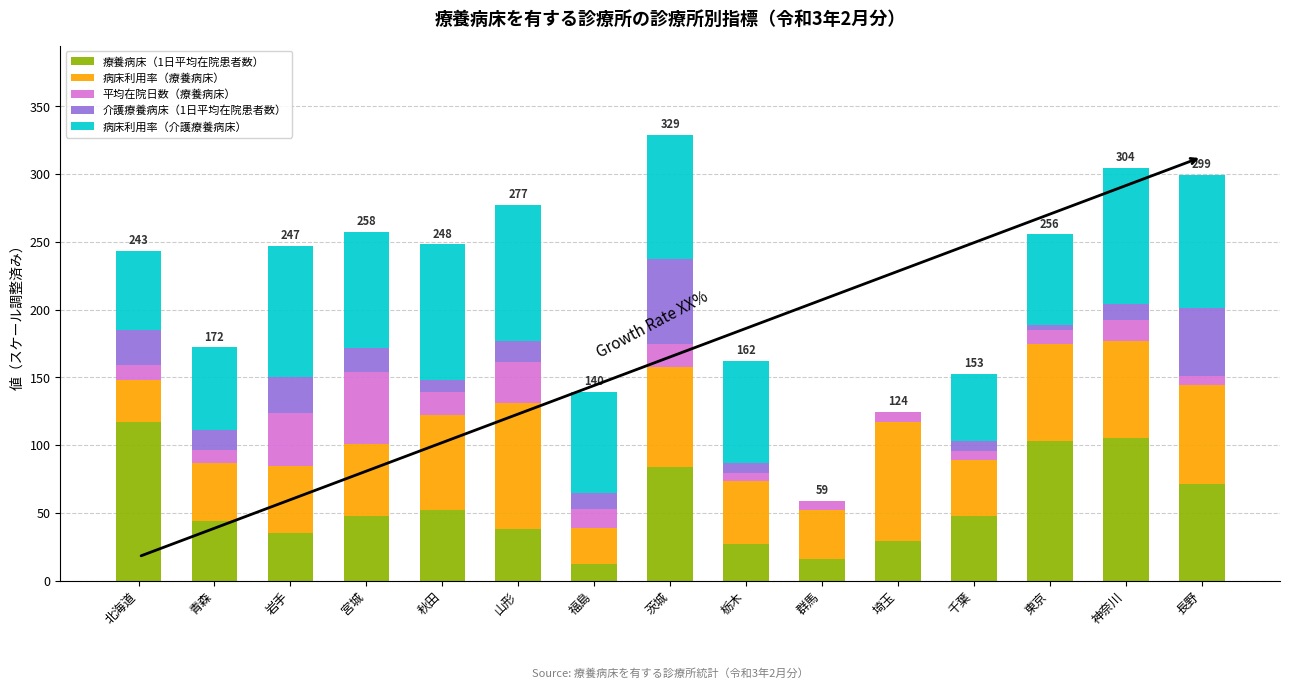

What are all the series names shown in the legend?

療養病床（1日平均在院患者数）, 病床利用率（療養病床）, 平均在院日数（療養病床）, 介護療養病床（1日平均在院患者数）, 病床利用率（介護療養病床）